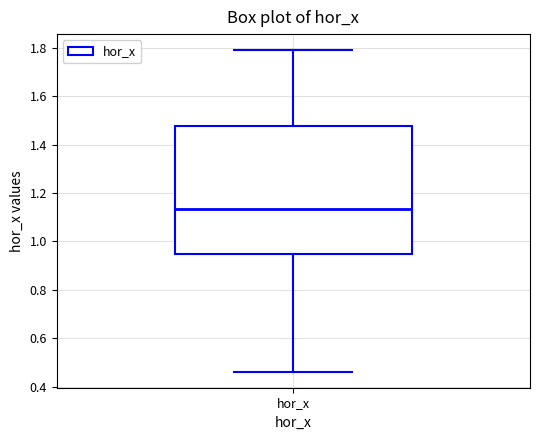

Transcribe this box plot: give where the median line is, the range the box spans, and where the two whiskers end, as read against the y-axis. The values are not printed on the chart, so give them approximately, as read against the axis.

median 1.14, box 0.94 to 1.48, whiskers 0.46 to 1.78